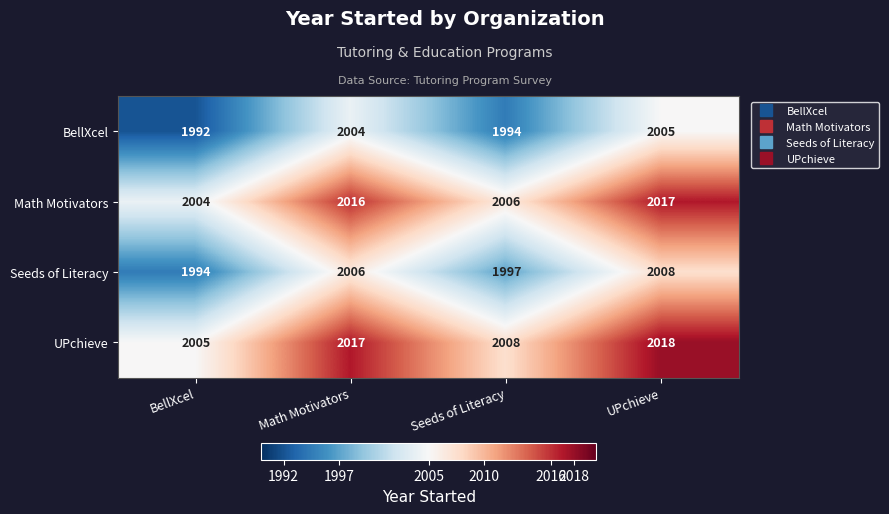

How many data points in Seeds of Literacy are less than 2006?

2